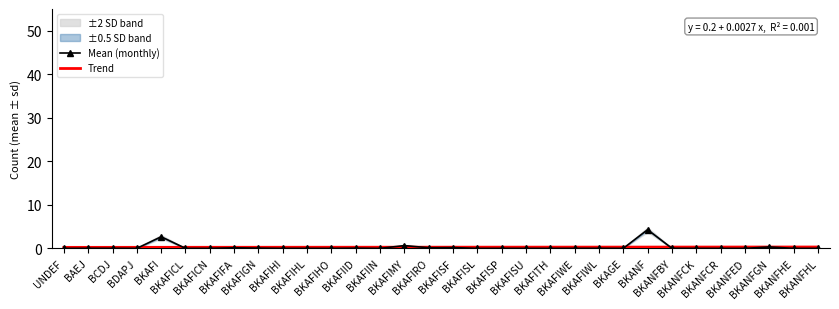

What is the maximum value for Mean (monthly)?

4.3